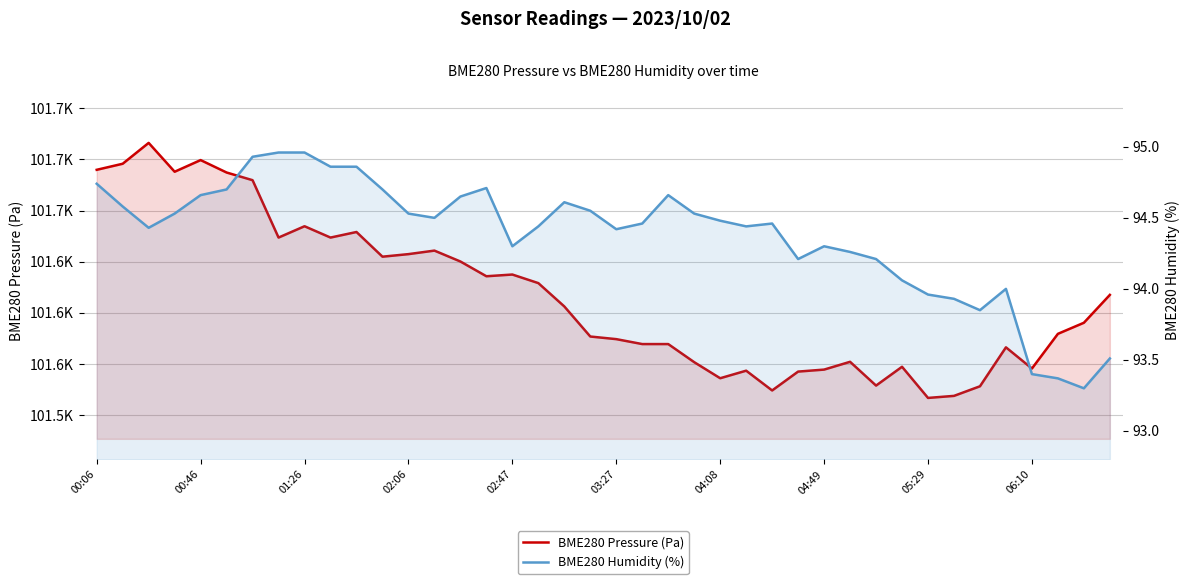

In BME280 Humidity (%), how many points are higher than both neighbors (excluding endpoints)?

6